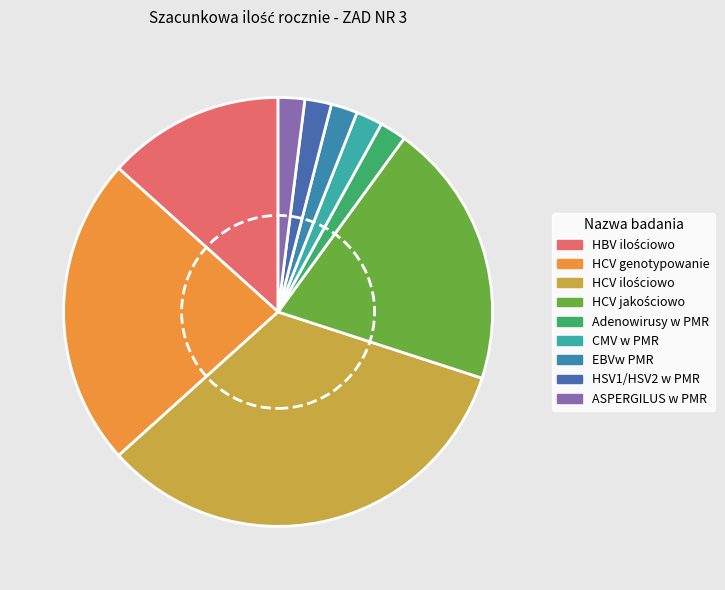

How many slices are in this pie chart?

9